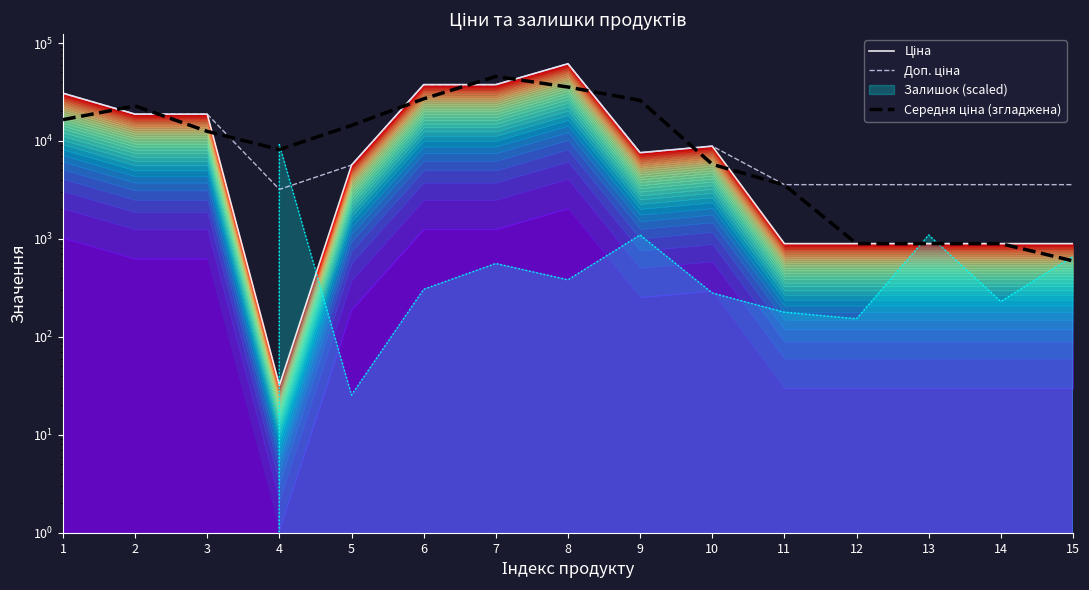

At which category does Середня ціна (згладжена) reach its first local valley?

4